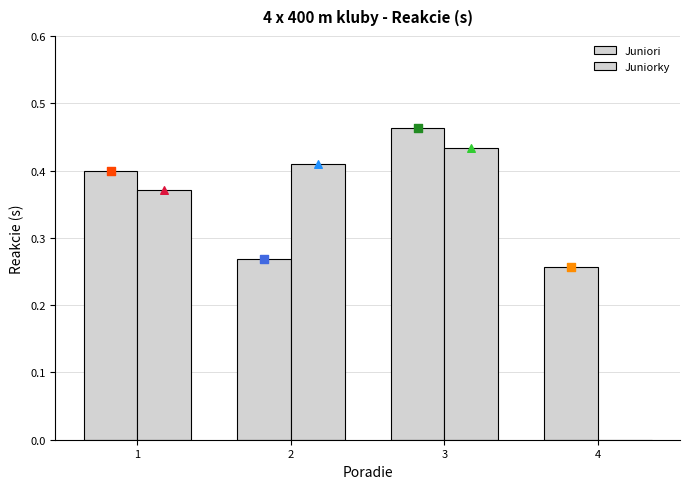

Which series reaches the maximum Y coordinate?

Juniori